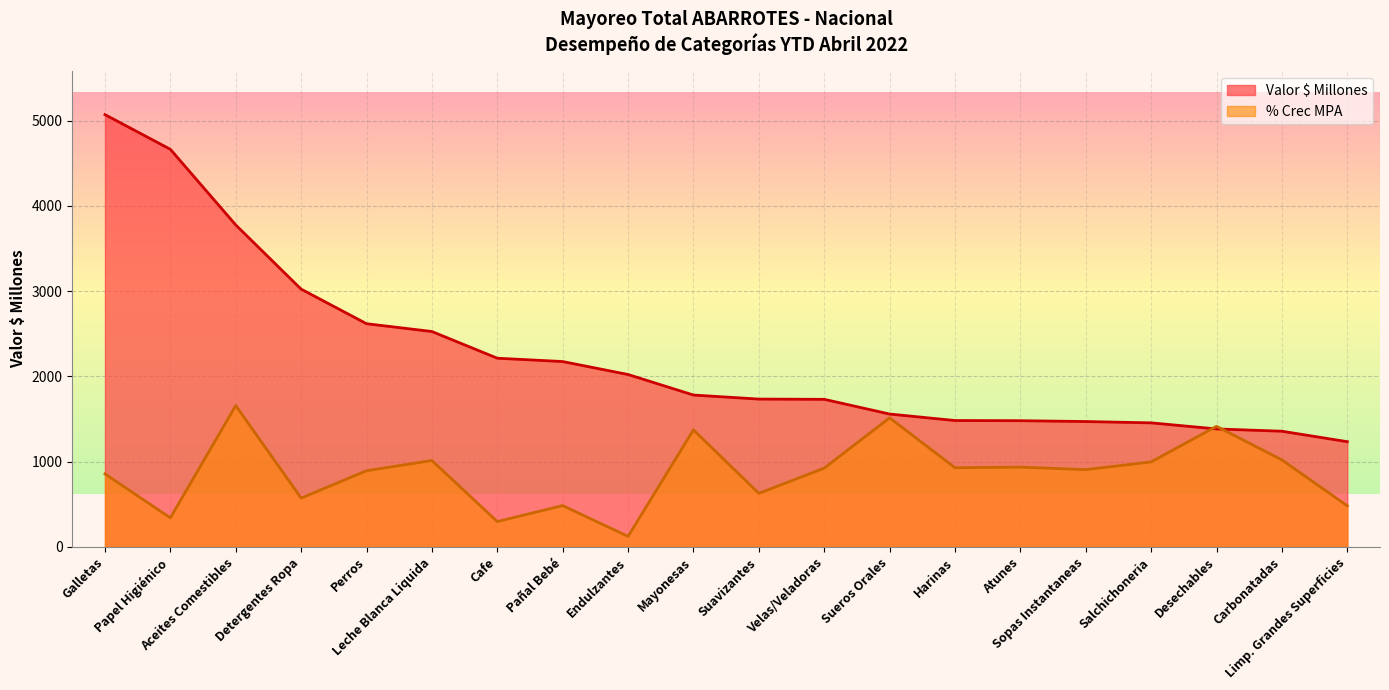

Where does the Valor $ Millones series first go above 1781?

Galletas